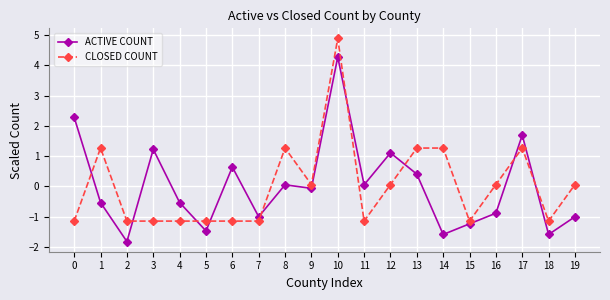

The value of CLOSED COUNT at 14 is 2.3. True or false?

False